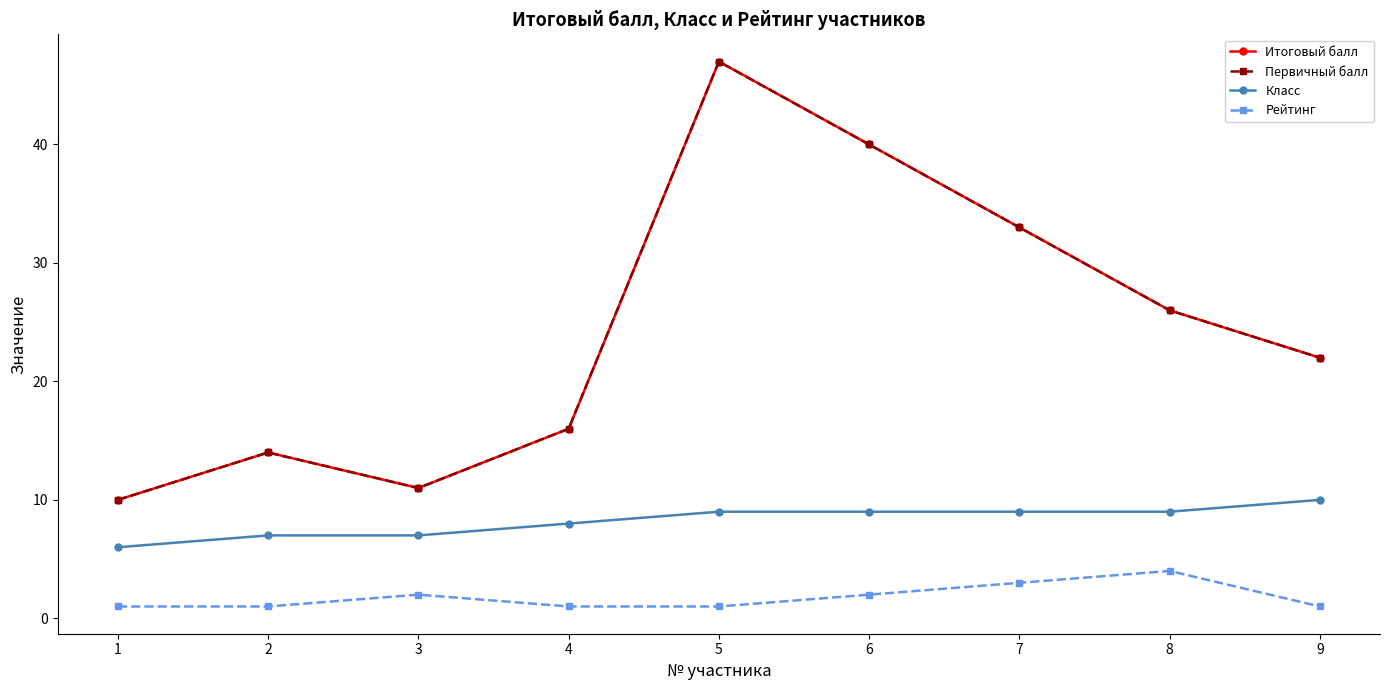

True or false: Итоговый балл and Первичный балл intersect in this chart.

False